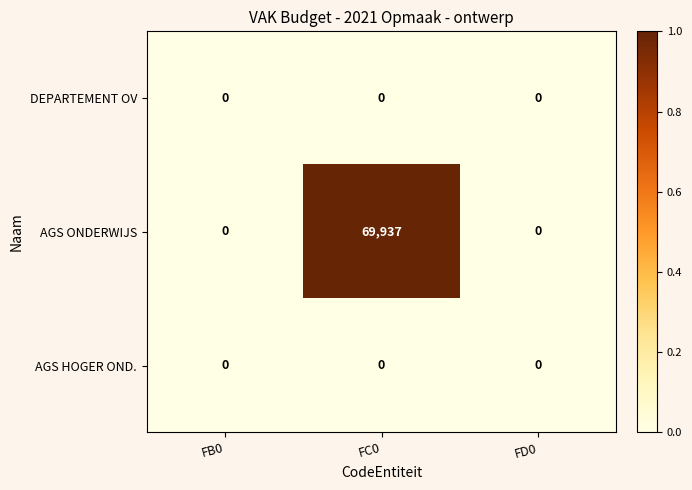

The value of AGS ONDERWIJS at FB0 is 0. True or false?

True